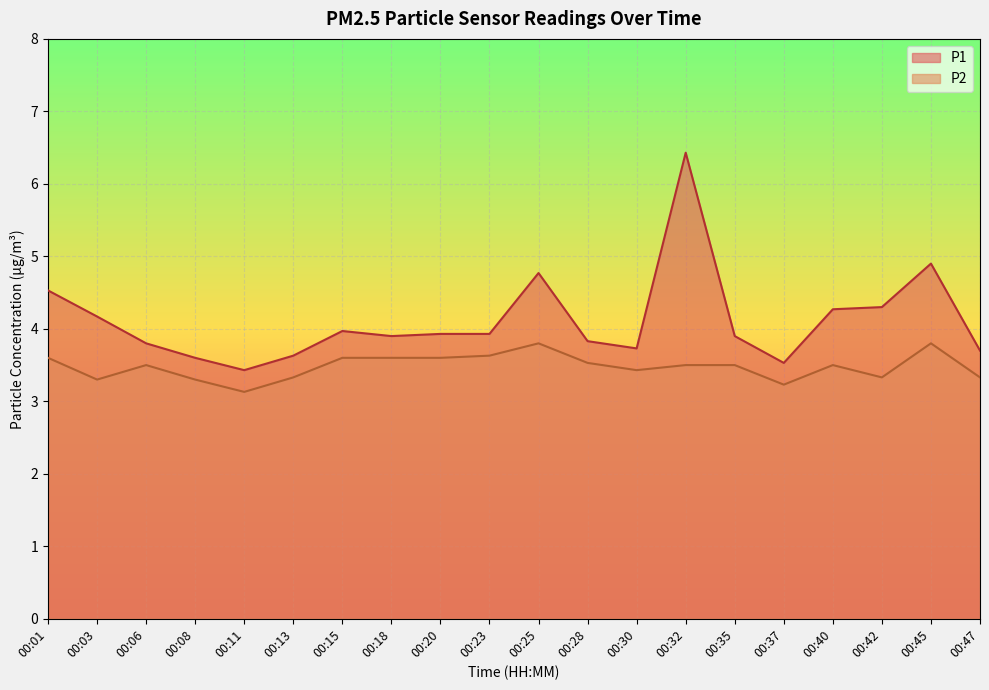

Which series has the largest total across all categories?

P1